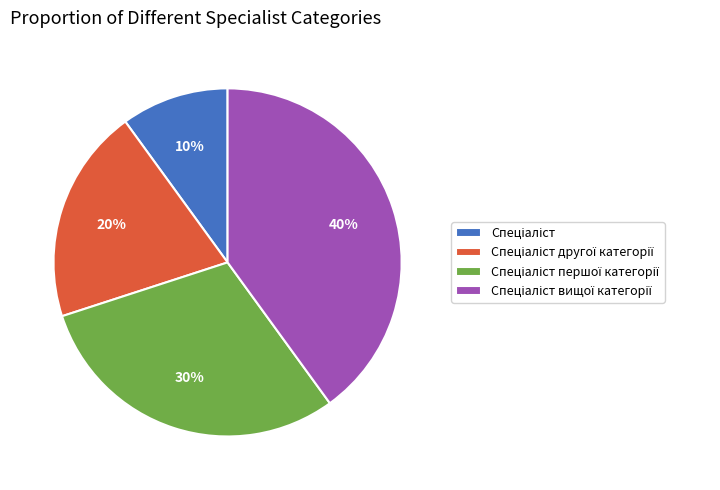

Does any single category account for the majority?

No